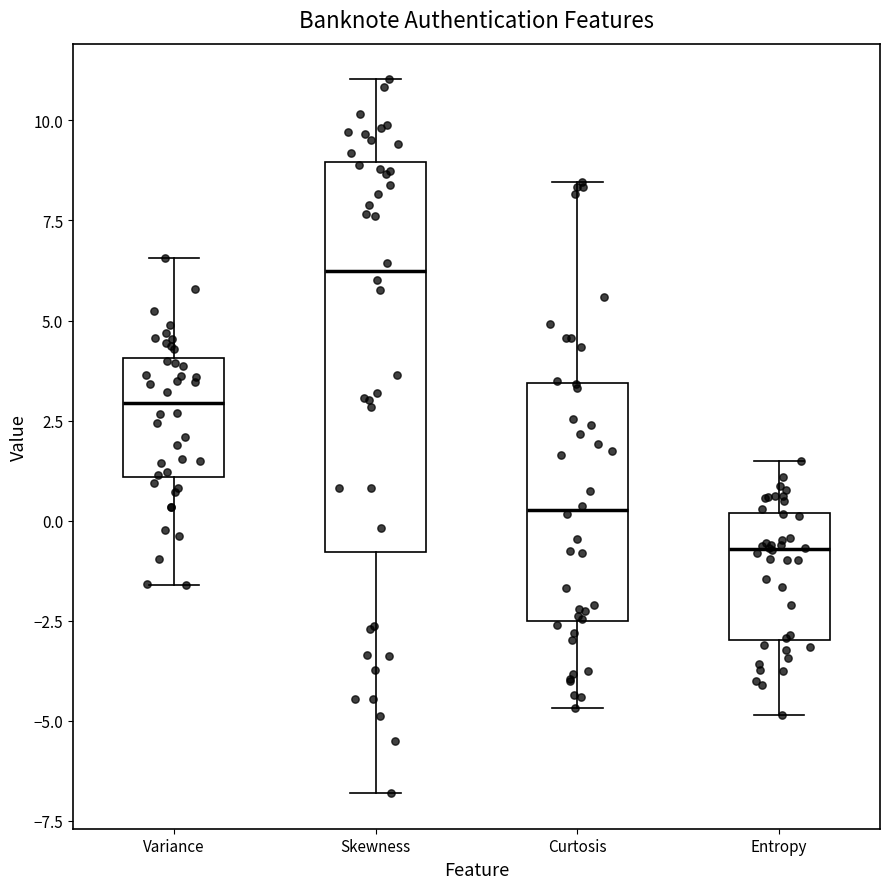

Where does the lower whisker of the box for Entropy end on the y-axis? The values are not printed on the chart, so give them approximately, as read against the axis.

-5.0